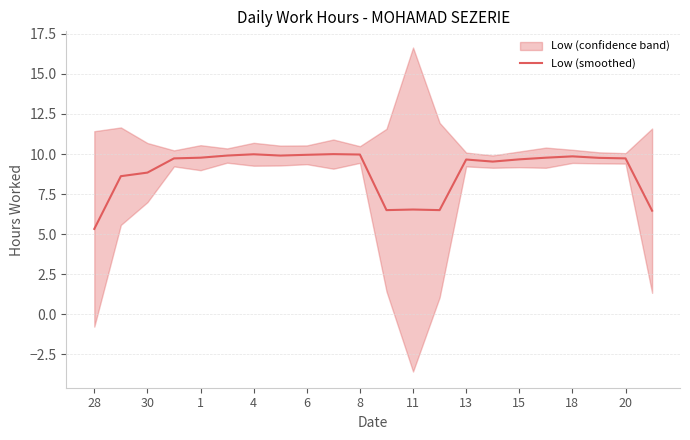

What is the maximum value for Low (smoothed)?

10.0